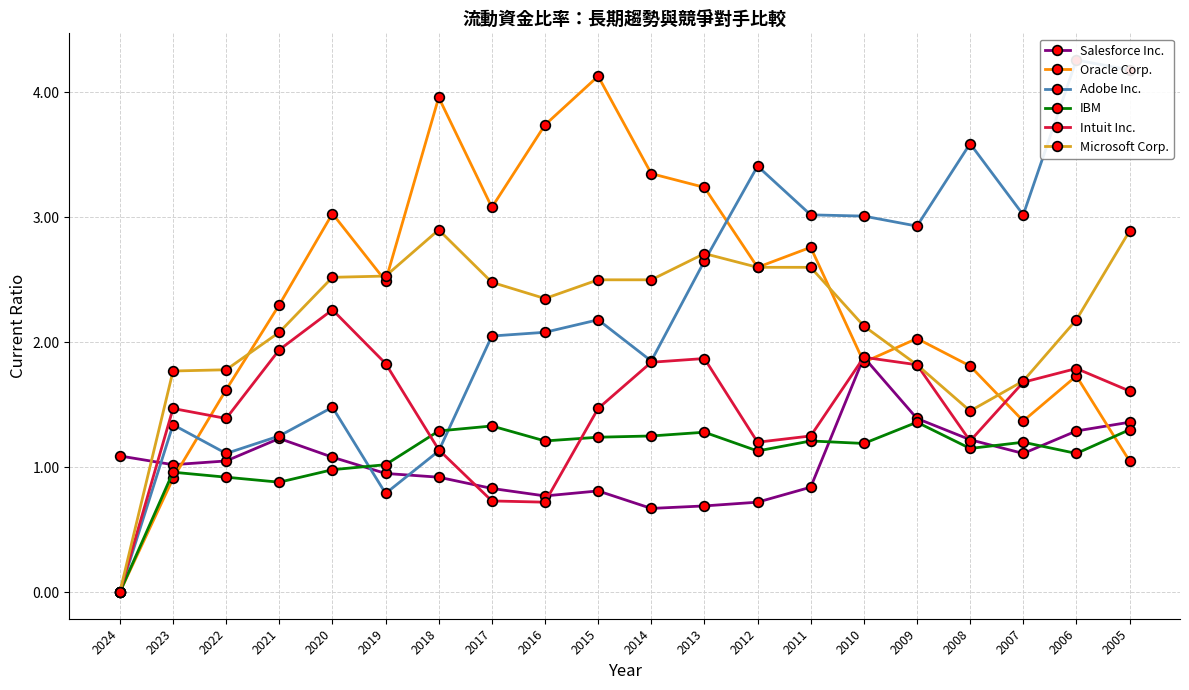

What is the difference between the second highest and minimum values in the Microsoft Corp. series?

2.9